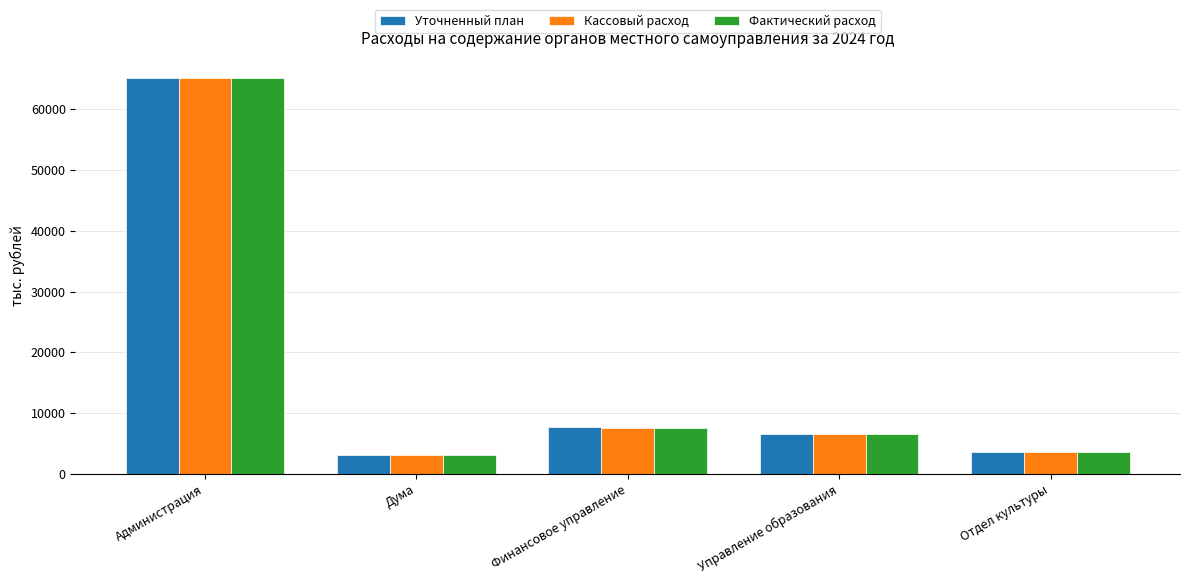

What is the label of the 5th bar from the left?

Отдел культуры